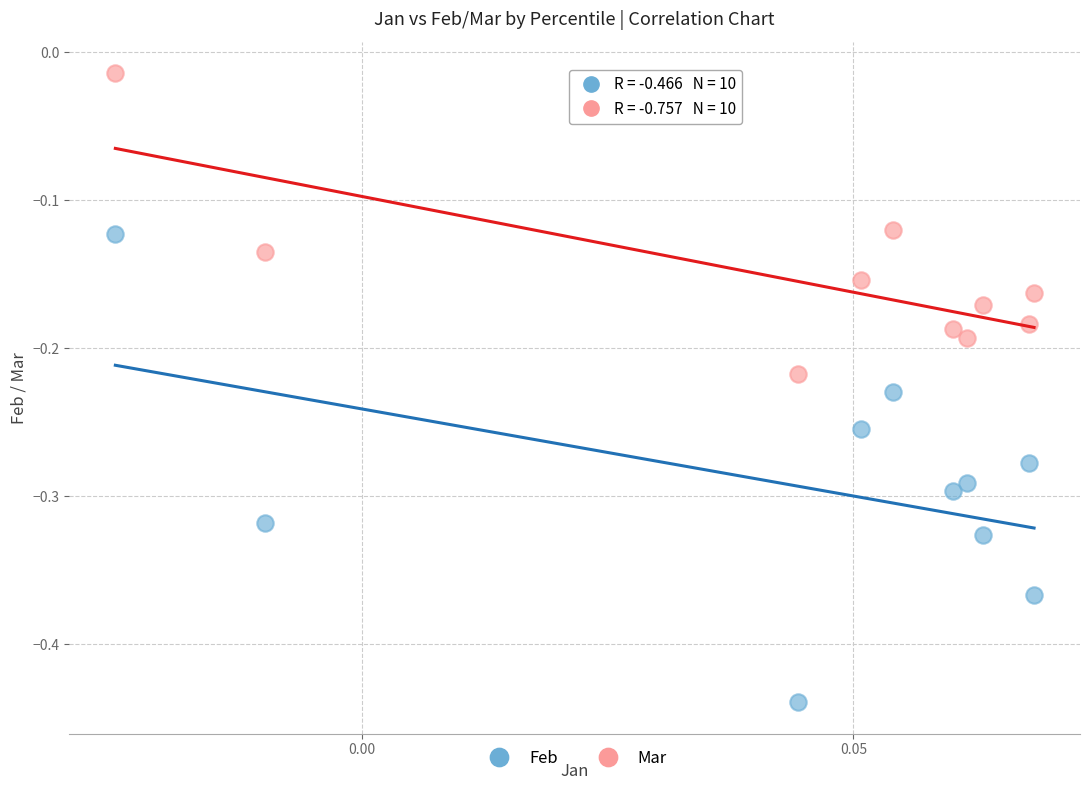

How many data points are displayed?

20